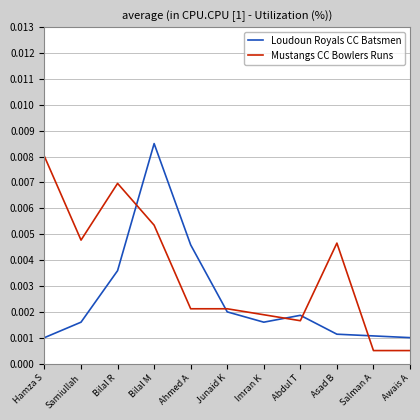

At how many categories does at least one series exceed 0?

11